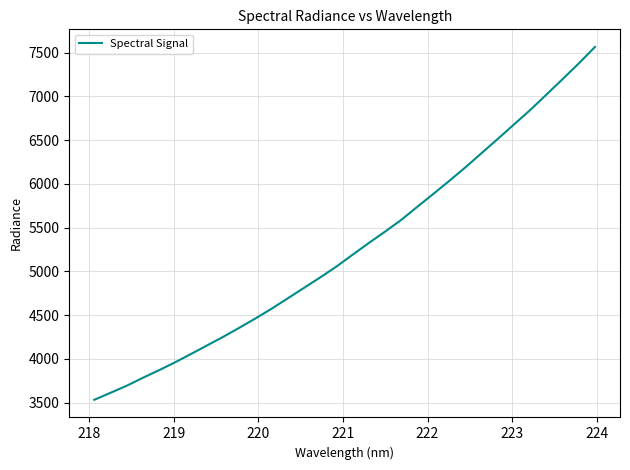

What is the greatest value displayed?

7565.0